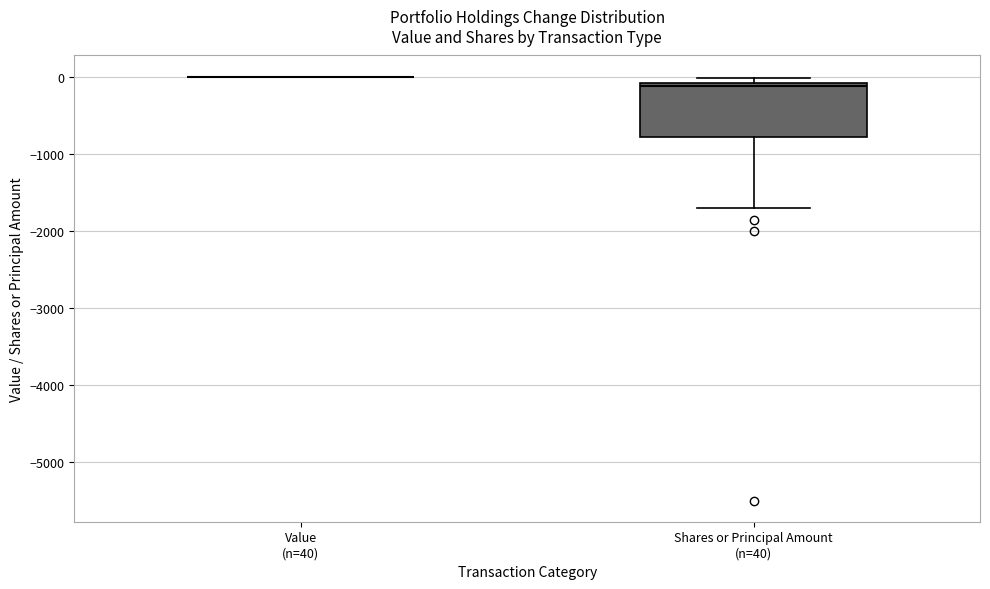

Where does the lower whisker of the box for Shares or Principal Amount (n=40) end on the y-axis? The values are not printed on the chart, so give them approximately, as read against the axis.

-1700